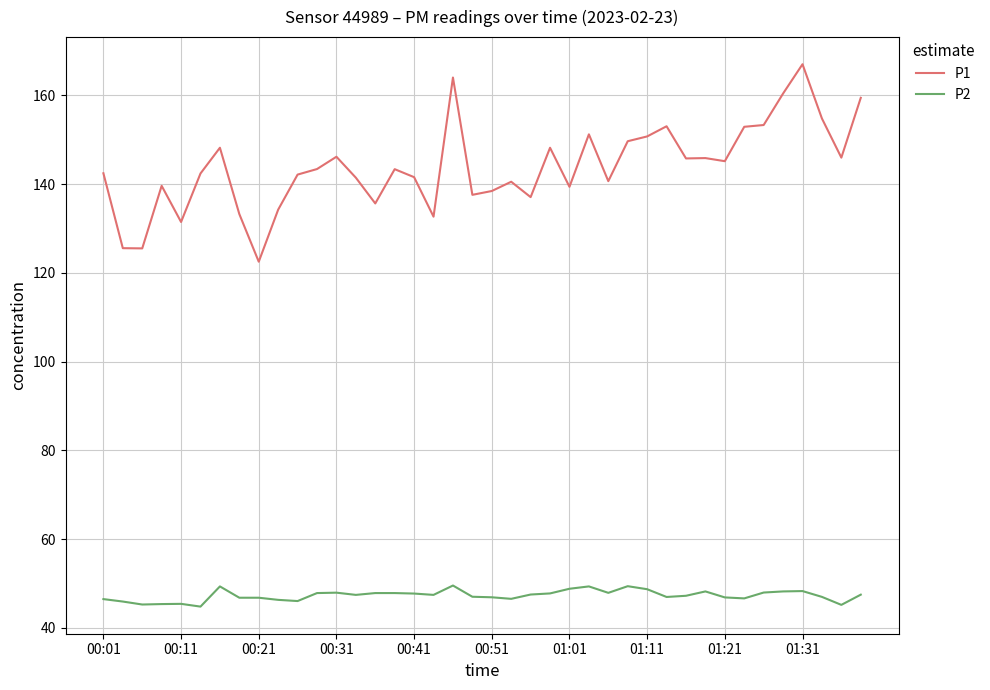

How many lines are shown in the chart?

2